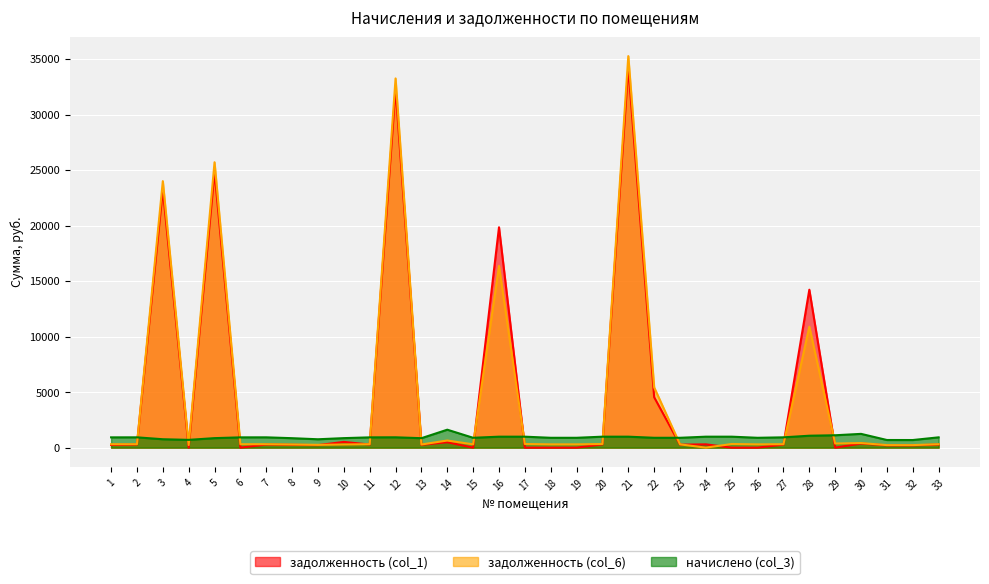

What is the sum of all задолженность (col_6) values?

158795.1